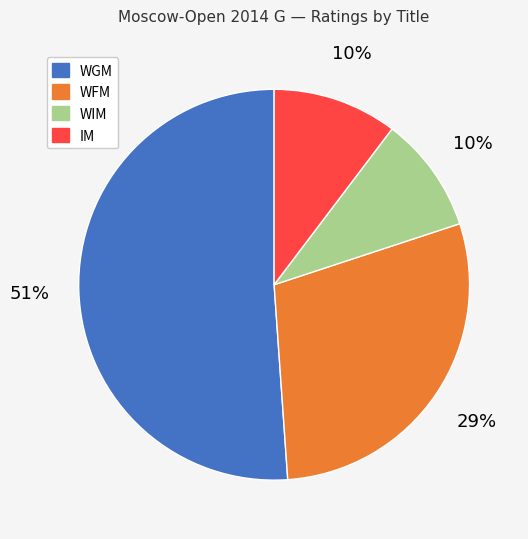

To the nearest percent, what is the difference between the largest and smallest slice percentages?

41%